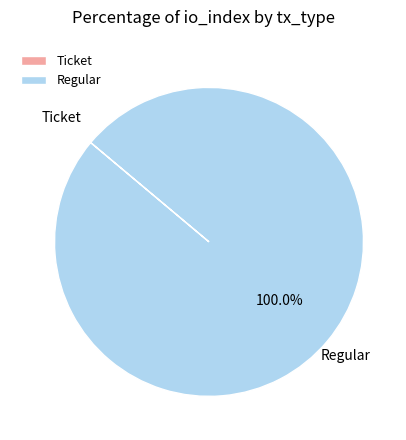

Which slice is the largest?

Regular